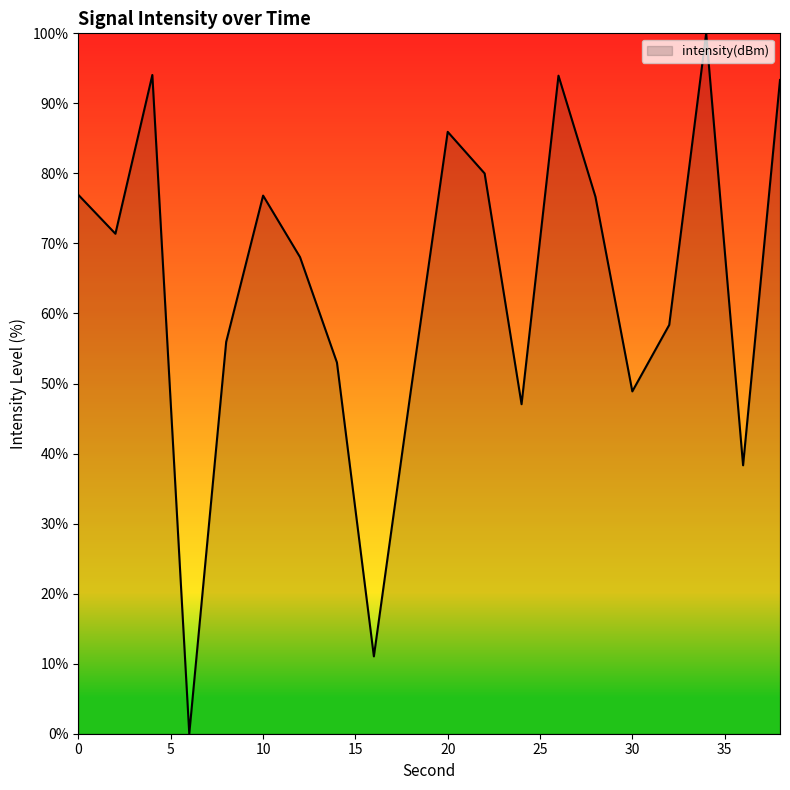

How many distinct data groups are displayed?

1